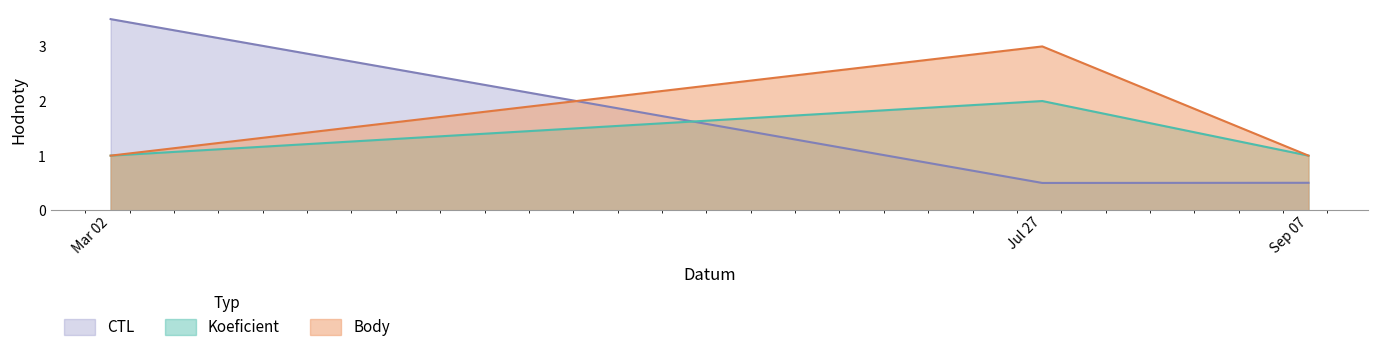

Which series has the widest spread of values?

CTL